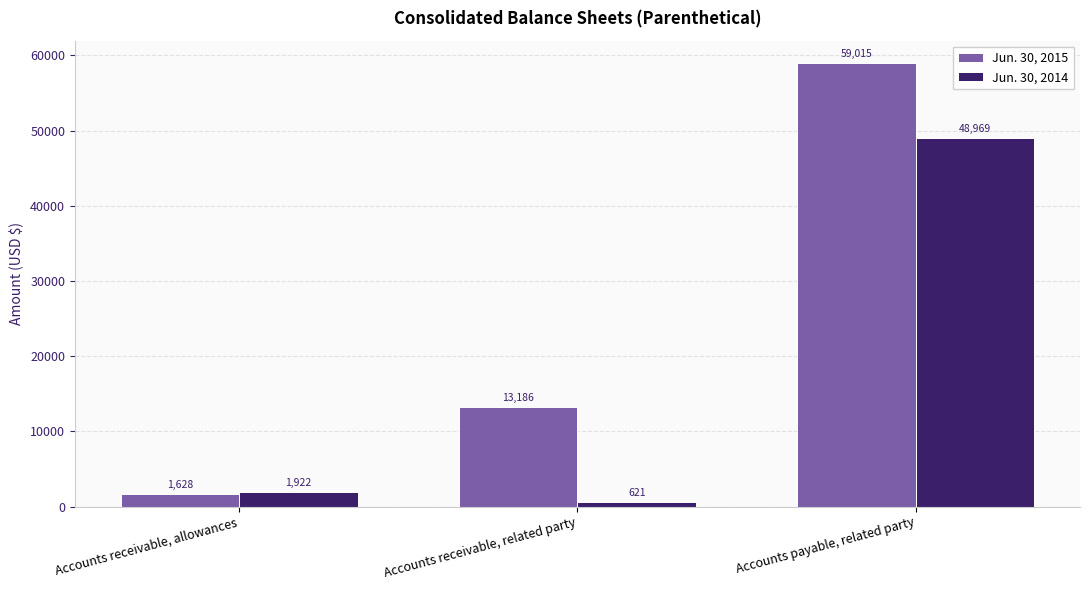

What is the label of the 2nd bar from the right?

Accounts receivable, related party